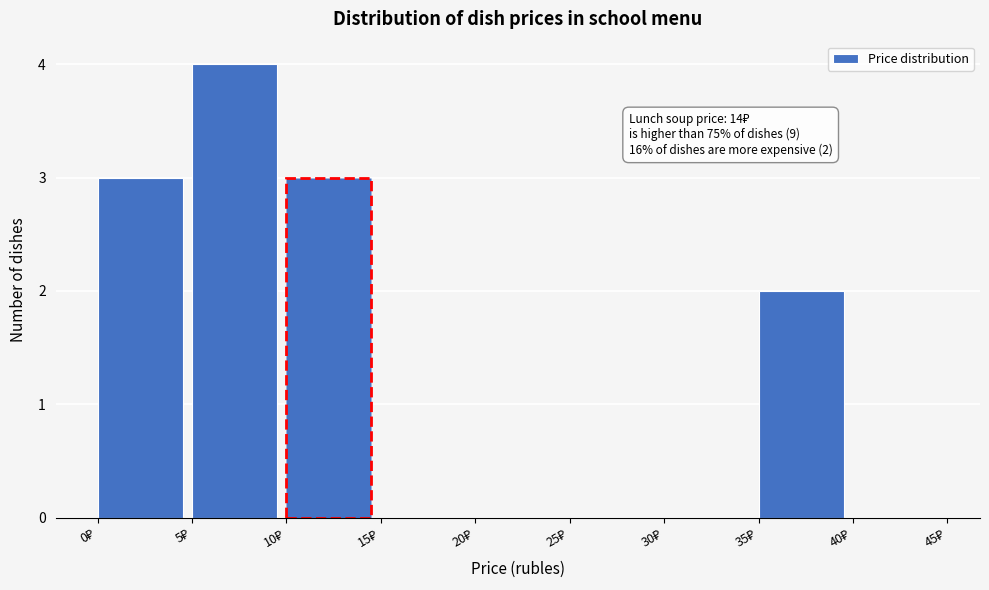

Which range on the x-axis has the tallest bar?

5 to 10